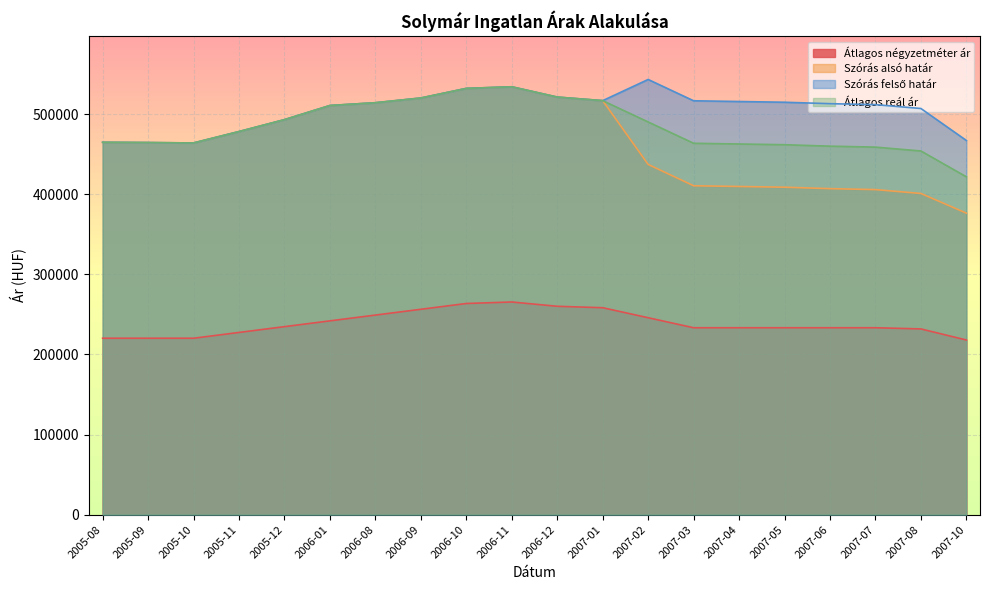

Does the chart display data point markers on the line(s)?

No